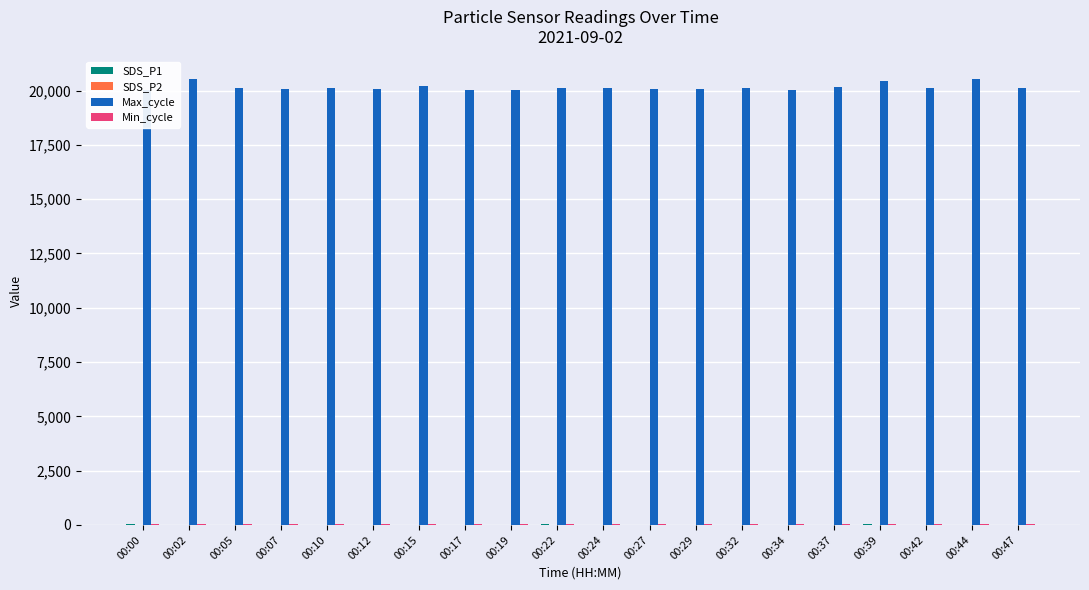

The value of Max_cycle at 00:19 is 20037.0. True or false?

True